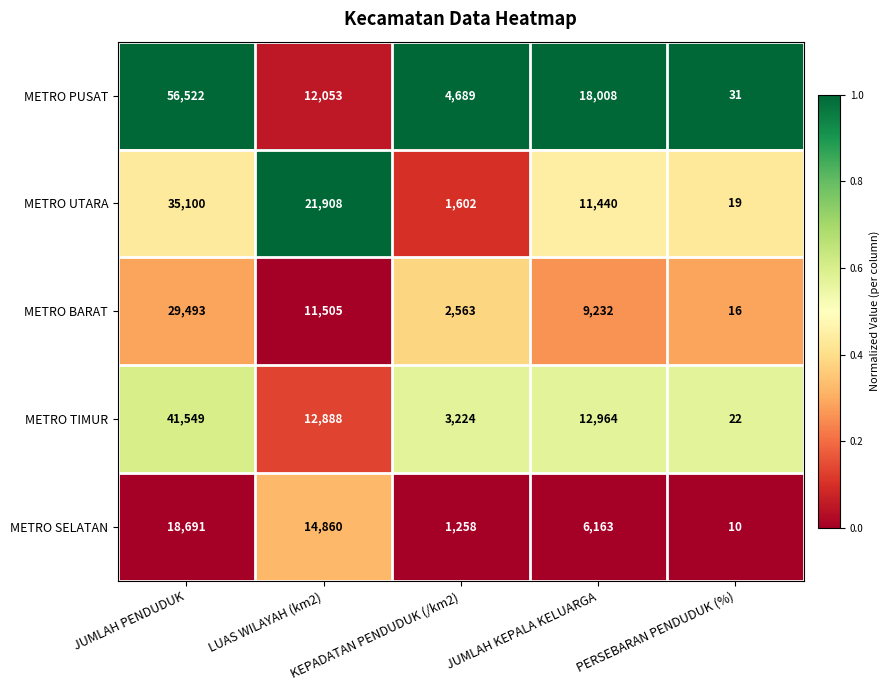

Which label corresponds to the smallest value in the chart?

PERSEBARAN PENDUDUK (%)